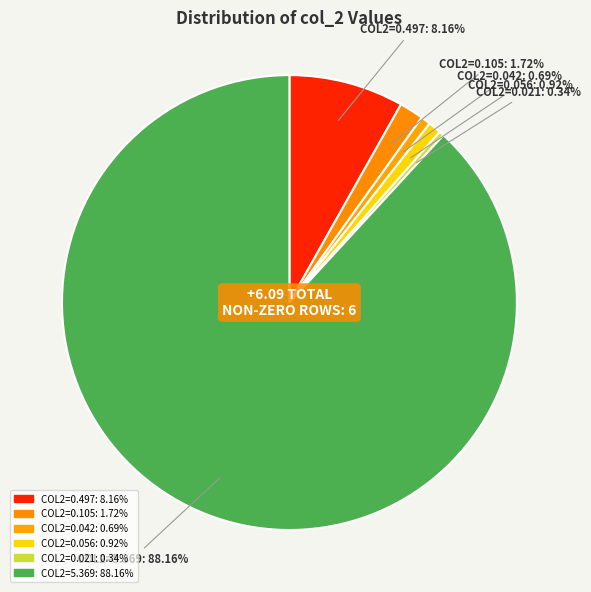

What is the smallest slice in the pie chart?

col_2=0.021